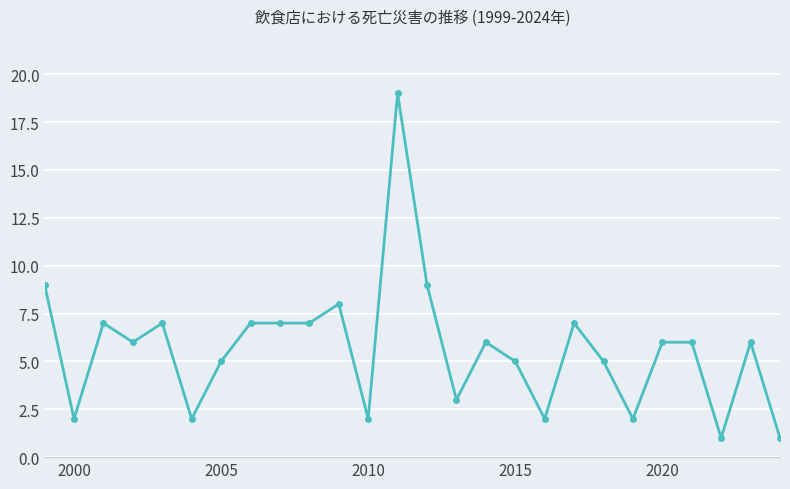

How many series are shown in this chart?

1